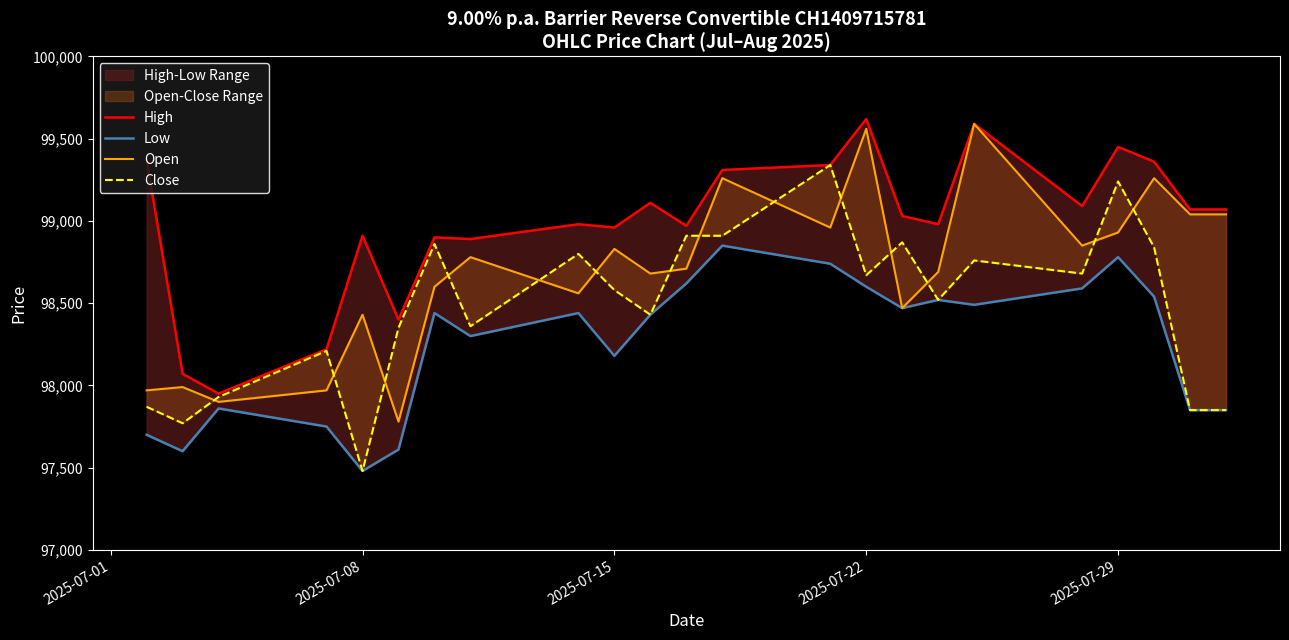

Is this an area chart (filled region under the line)?

No